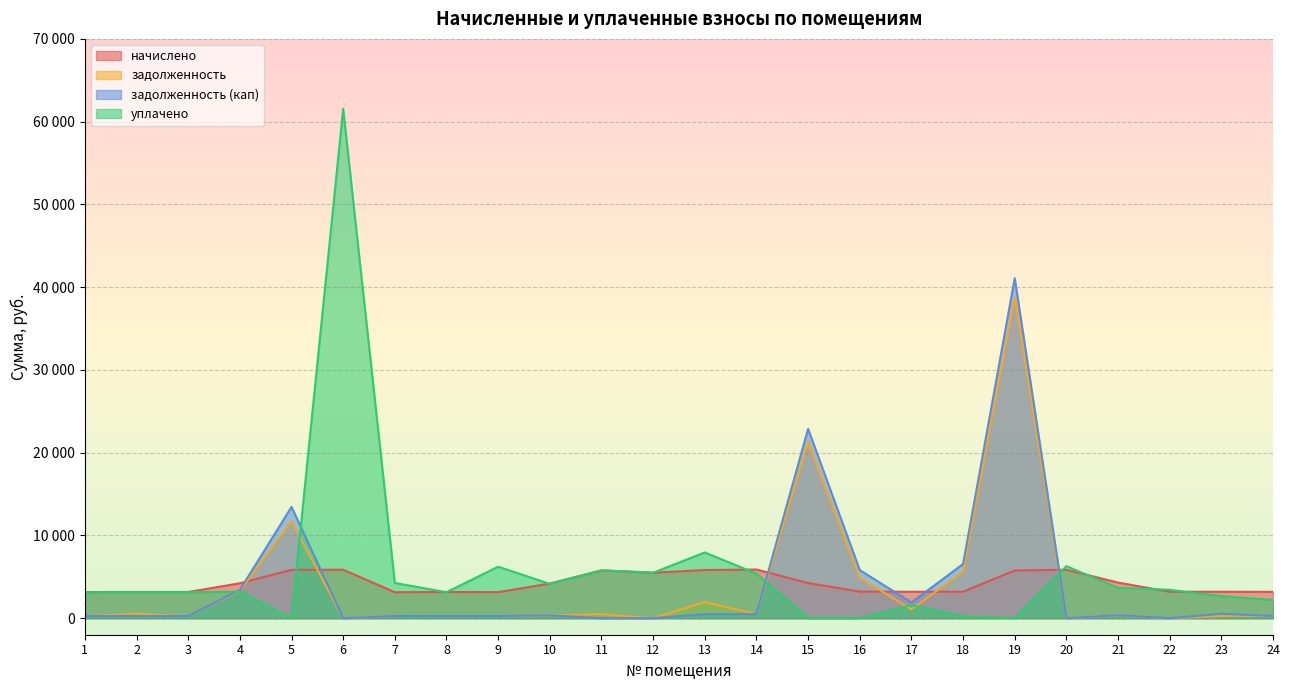

Is the value of задолженность at 15 greater than the value of уплачено at 24?

Yes